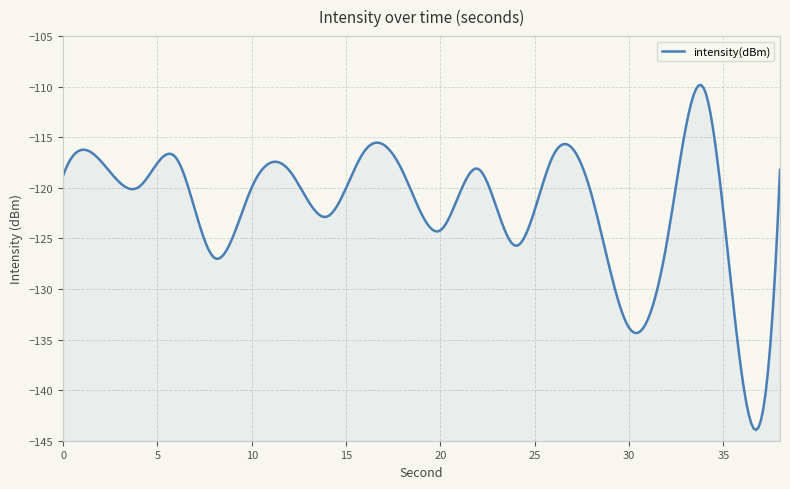

What is the change in value from 8 to 16?

+10.6